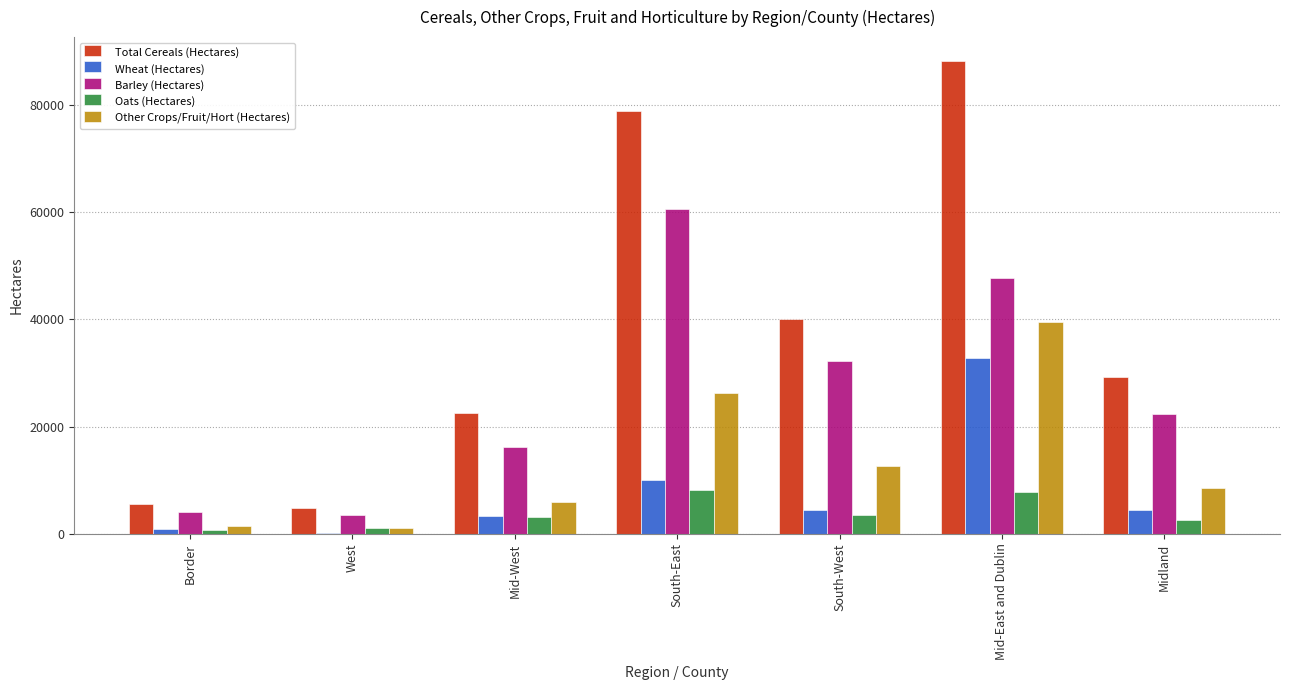

Does the chart contain stacked bars?

No